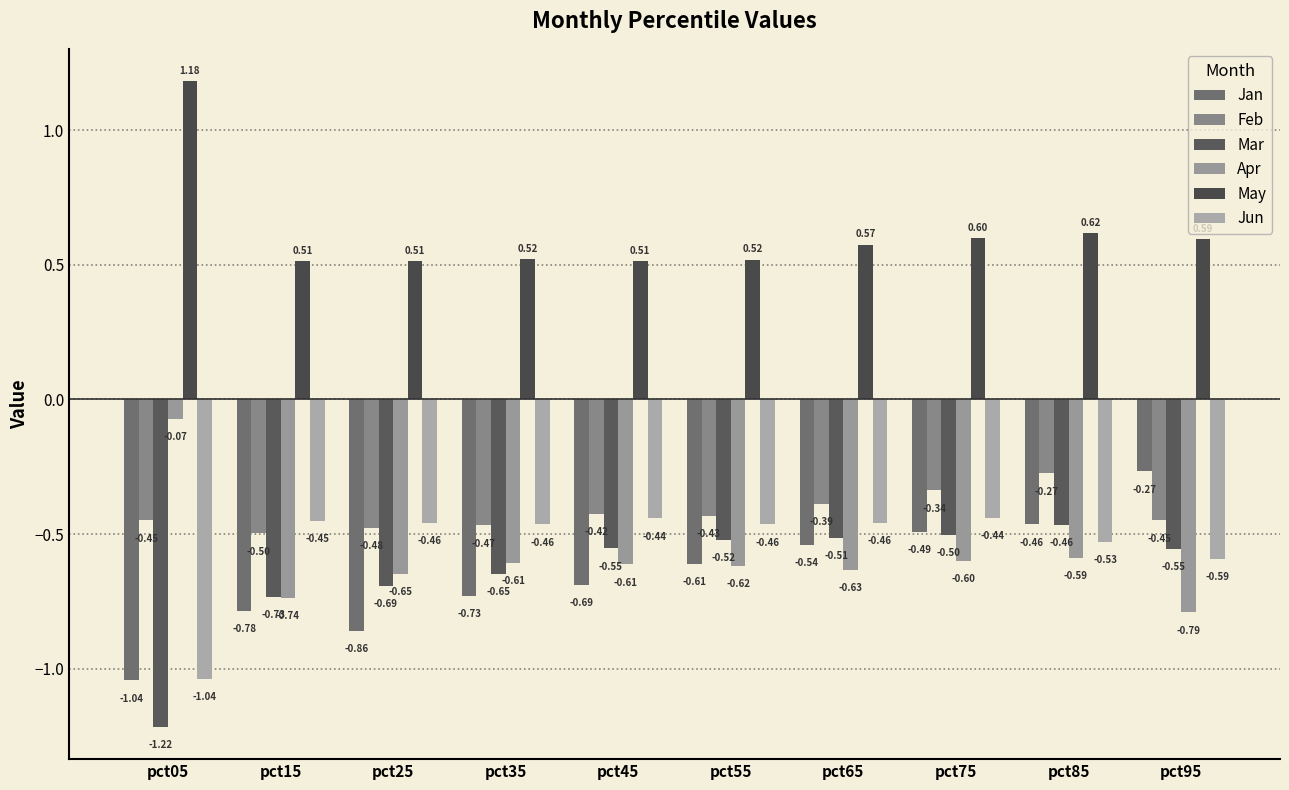

Reading left to right, transcribe all the data shown in this chart.

Jan: -1.0	-0.8	-0.9	-0.7	-0.7	-0.6	-0.5	-0.5	-0.5	-0.3
Feb: -0.4	-0.5	-0.5	-0.5	-0.4	-0.4	-0.4	-0.3	-0.3	-0.4
Mar: -1.2	-0.7	-0.7	-0.6	-0.6	-0.5	-0.5	-0.5	-0.5	-0.6
Apr: -0.1	-0.7	-0.6	-0.6	-0.6	-0.6	-0.6	-0.6	-0.6	-0.8
May: 1.2	0.5	0.5	0.5	0.5	0.5	0.6	0.6	0.6	0.6
Jun: -1.0	-0.5	-0.5	-0.5	-0.4	-0.5	-0.5	-0.4	-0.5	-0.6